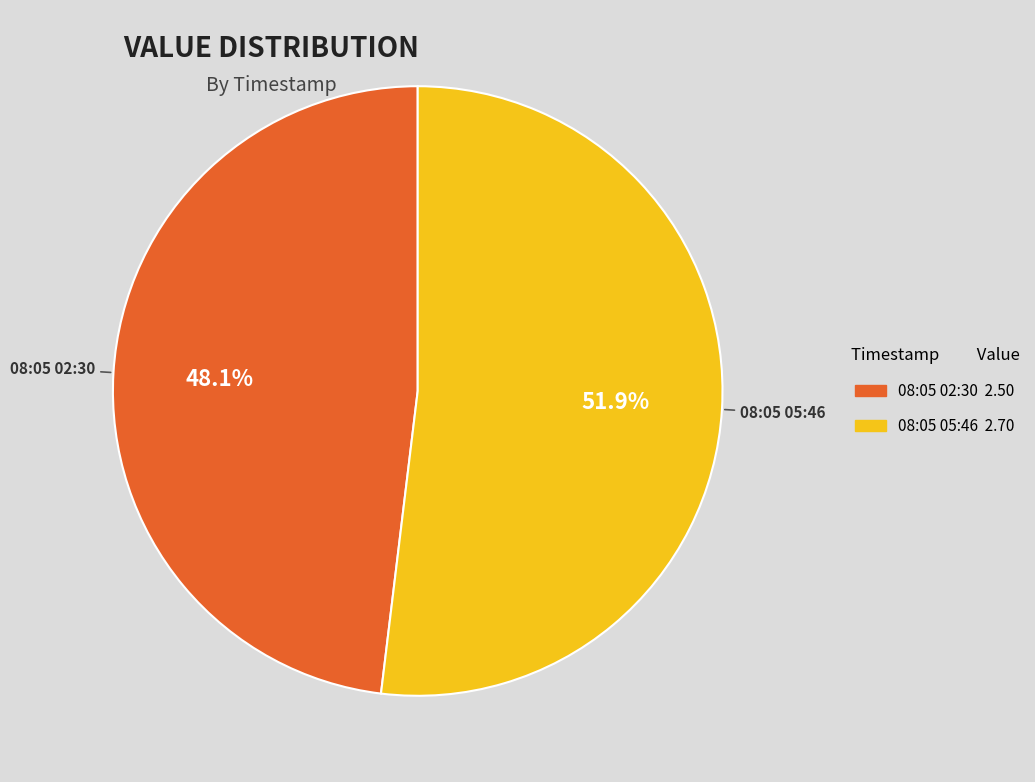

Is there any slice that represents more than half of the pie?

Yes